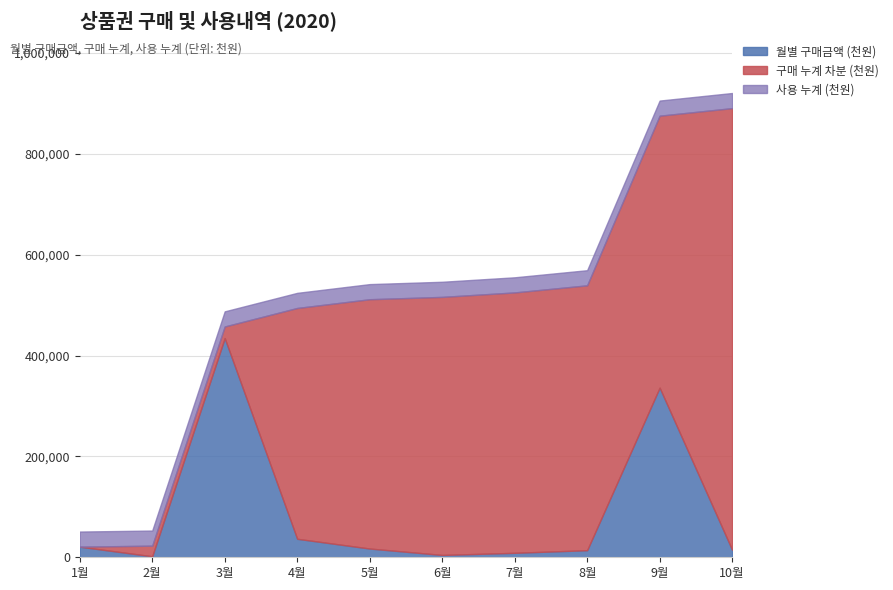

What is the highest value of the 월별 구매금액 (천원) series?

434750